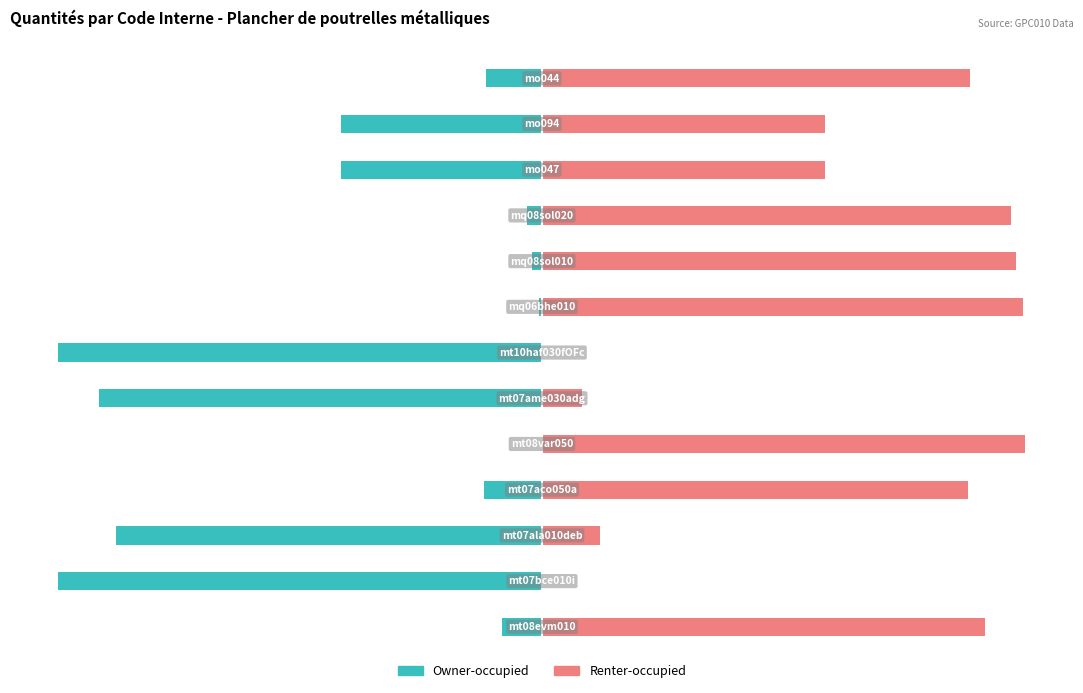

Reading right to left, what are all the values shown in this chart?

Owner-occupied: -11.5	-41.5	-41.5	-3.0	-2.0	-0.6	-100.0	-91.7	-0.1	-11.9	-88.0	-100.0	-8.3
Renter-occupied: 88.5	58.5	58.5	97.0	98.0	99.4	0.0	8.3	99.9	88.1	12.0	0.0	91.7